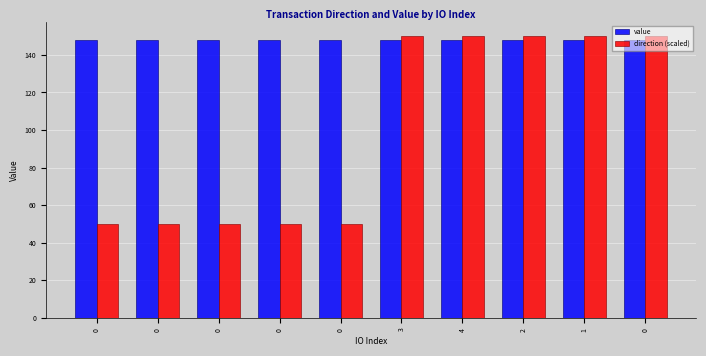

The direction (scaled) series shows 150.0 at 0. True or false?

True